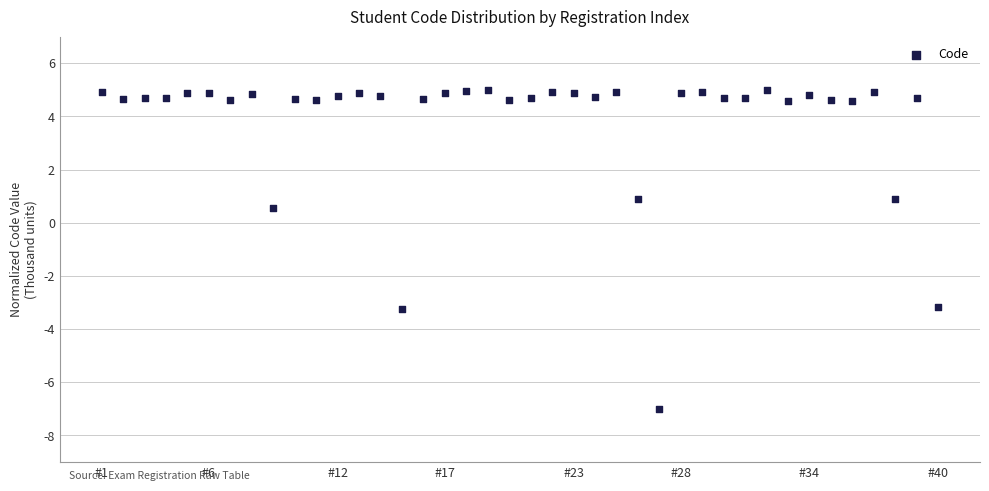

What is the range of Y values (max minus min)?

12.0